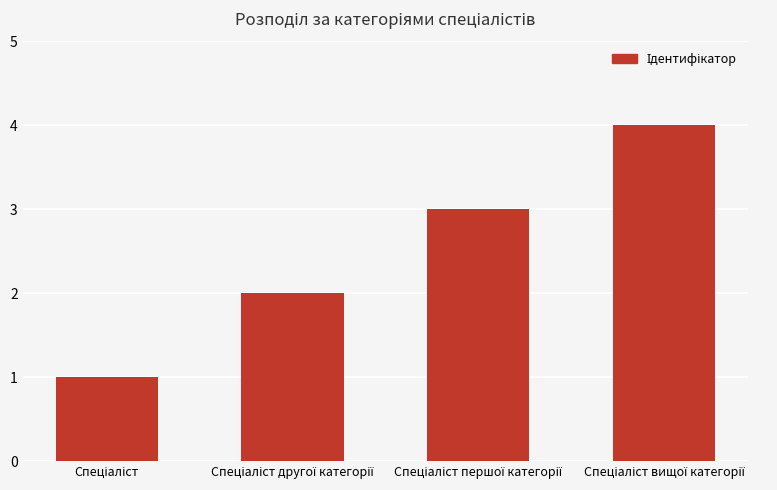

What is the maximum value shown in the chart?

4